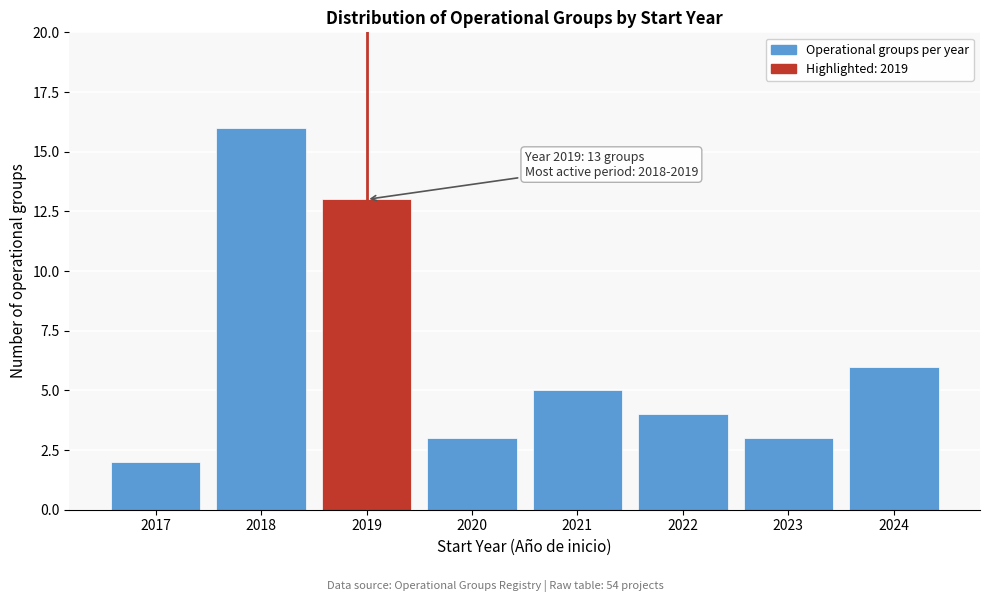

Reading left to right, what are all the values shown in this chart?

2	16	13	3	5	4	3	6